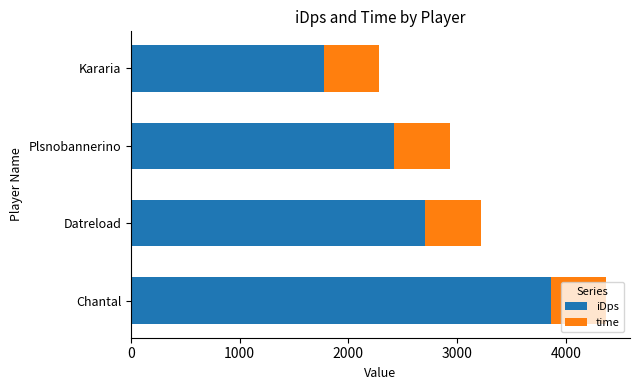

Rank the categories by iDps value from lowest to highest.

Kararia, Plsnobannerino, Datreload, Chantal